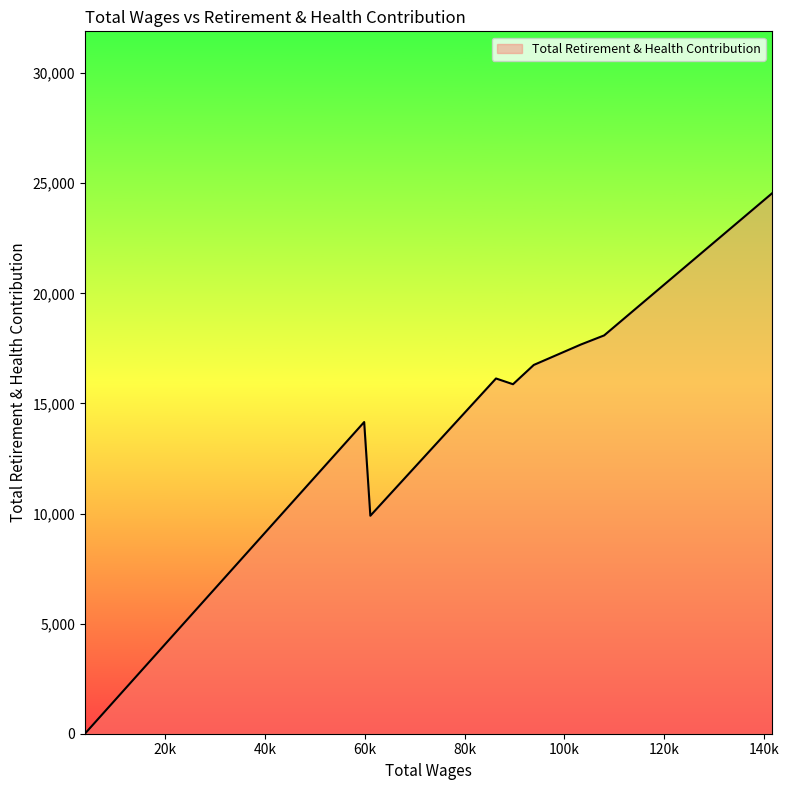

What is the greatest value displayed?

24537